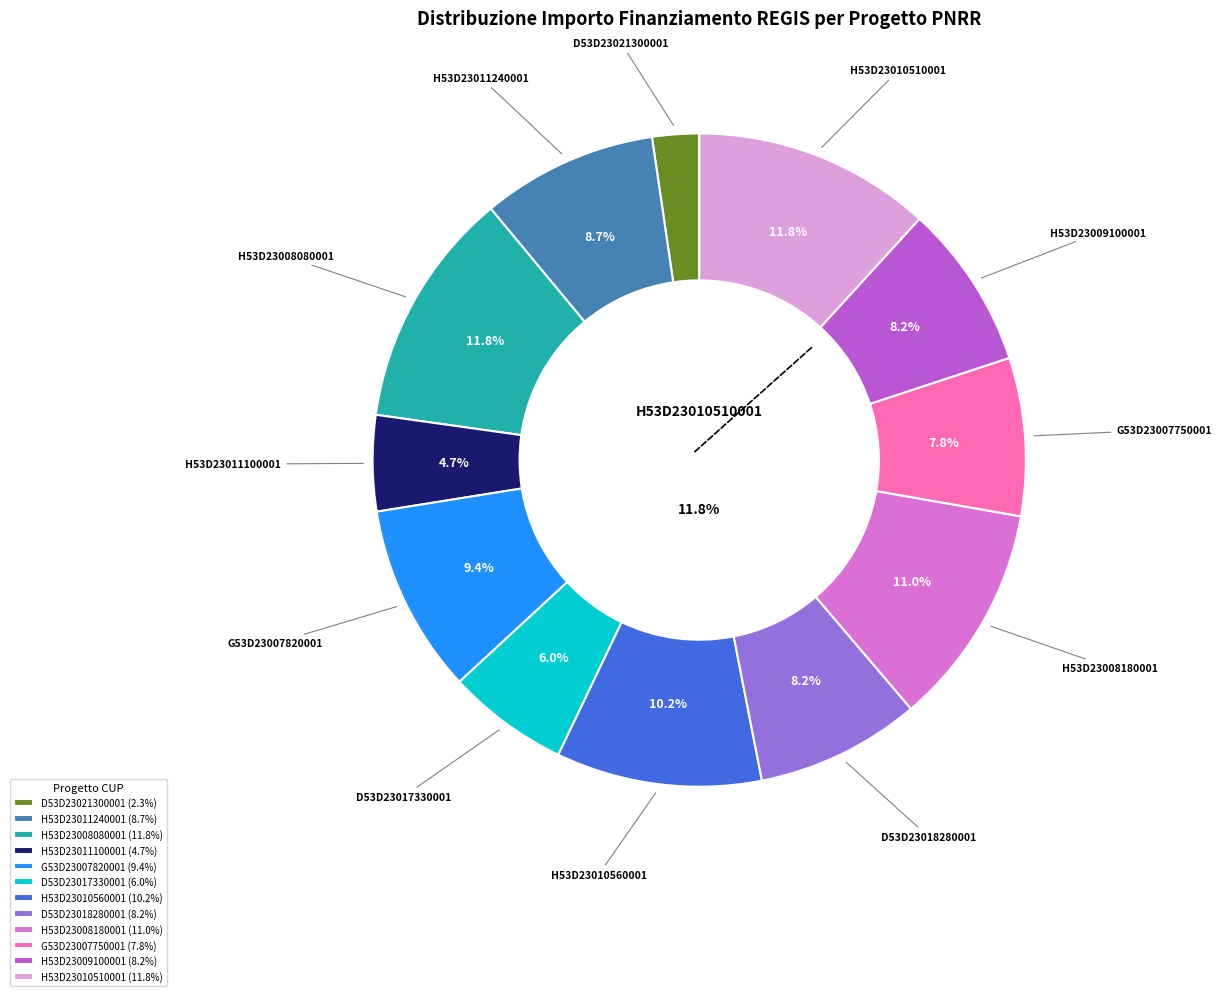

What is the largest slice in the pie chart?

AMBITO 3.4 - Milano (H53D23010510001)